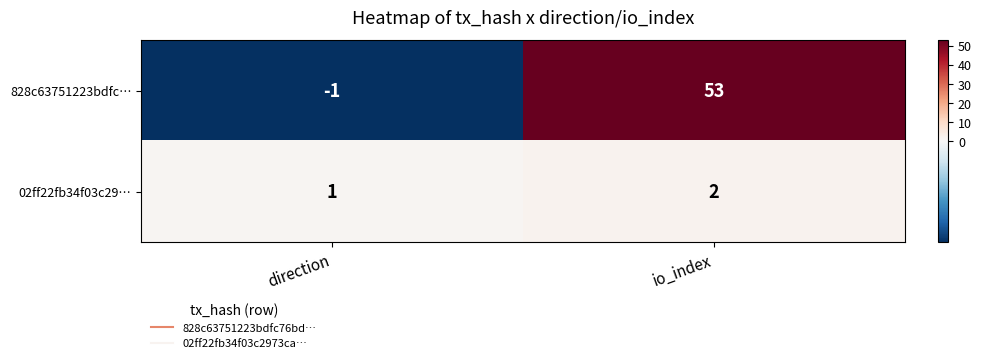

List the series in order of their peak value, highest first.

828c63751223bdfc…, 02ff22fb34f03c29…